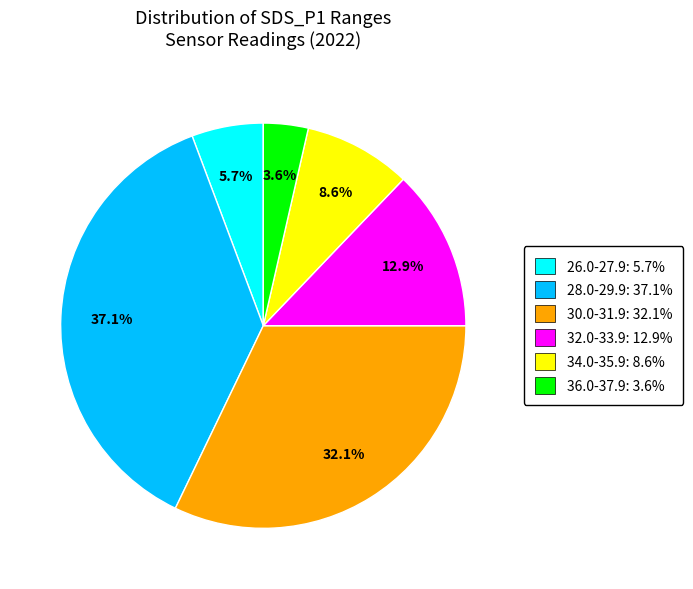

How many slices are in this pie chart?

6